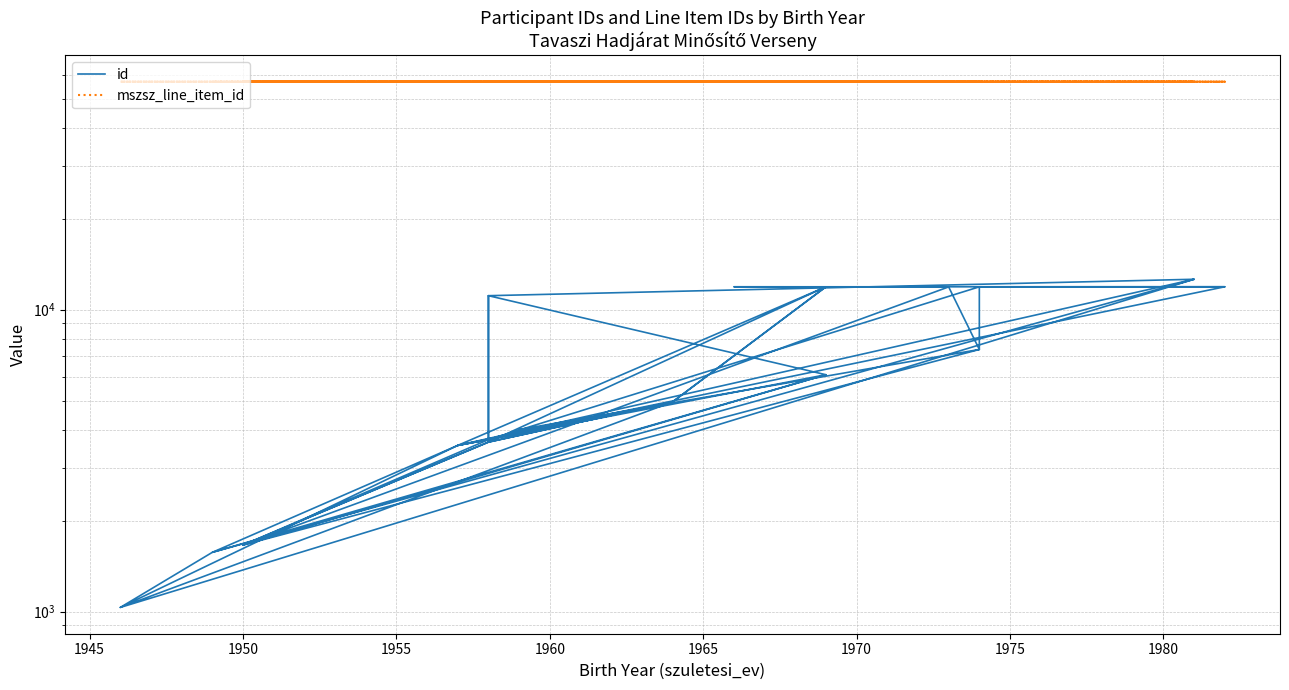

True or false: id and mszsz_line_item_id intersect in this chart.

False